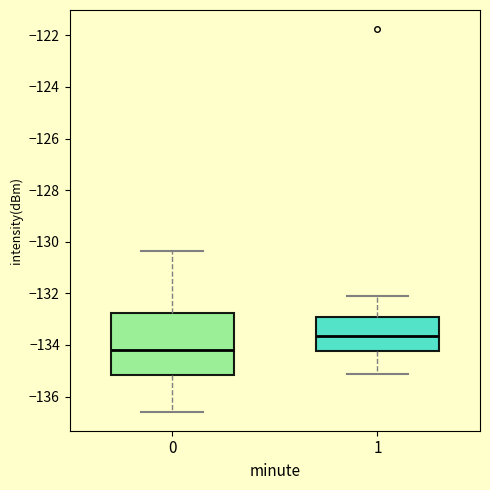

Reading left to right, read every box against the y-axis: the position of its median line, the range the box covers, and the ends of its whiskers. The values are not printed on the chart, so give them approximately, as read against the axis.

0: median -134.2, box -135.2 to -132.8, whiskers -136.6 to -130.4
1: median -133.6, box -134.2 to -133.0, whiskers -135.2 to -132.2